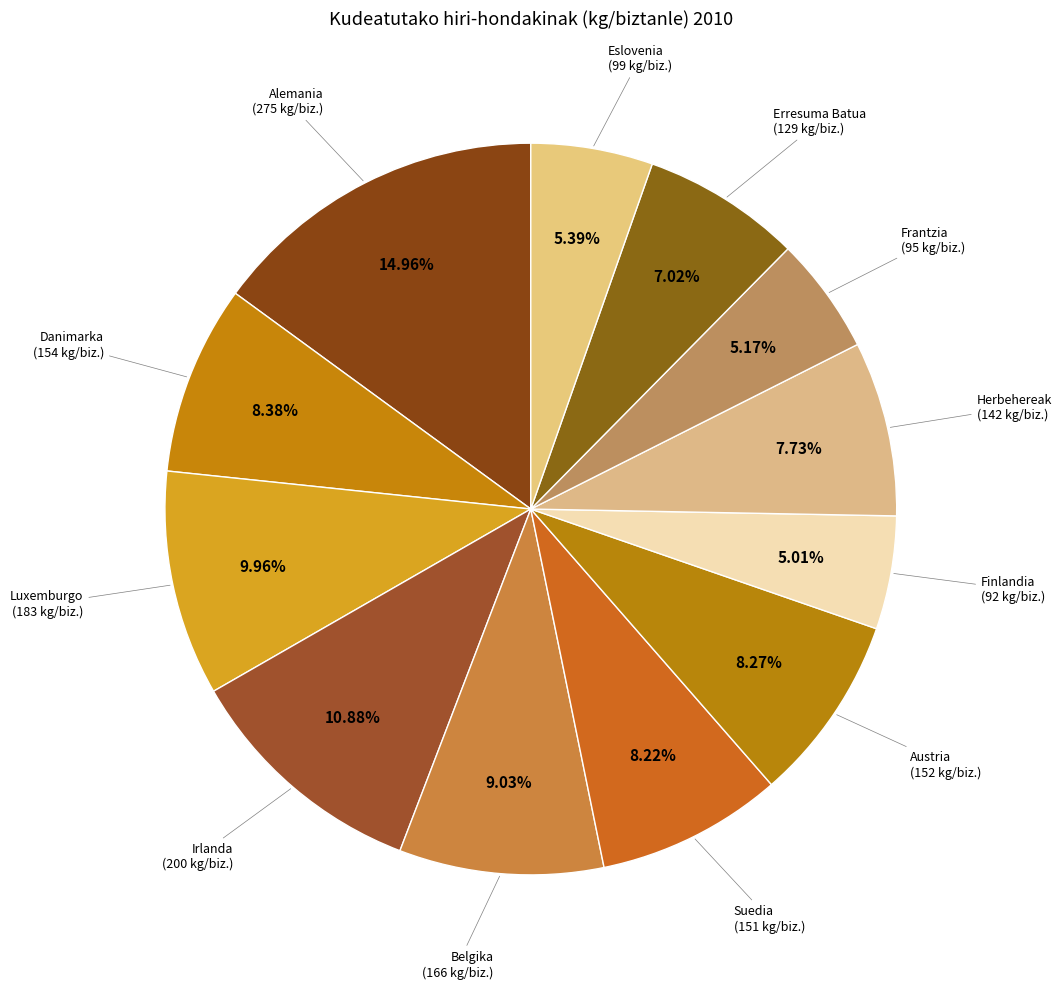

Count the number of slices in the pie.

12